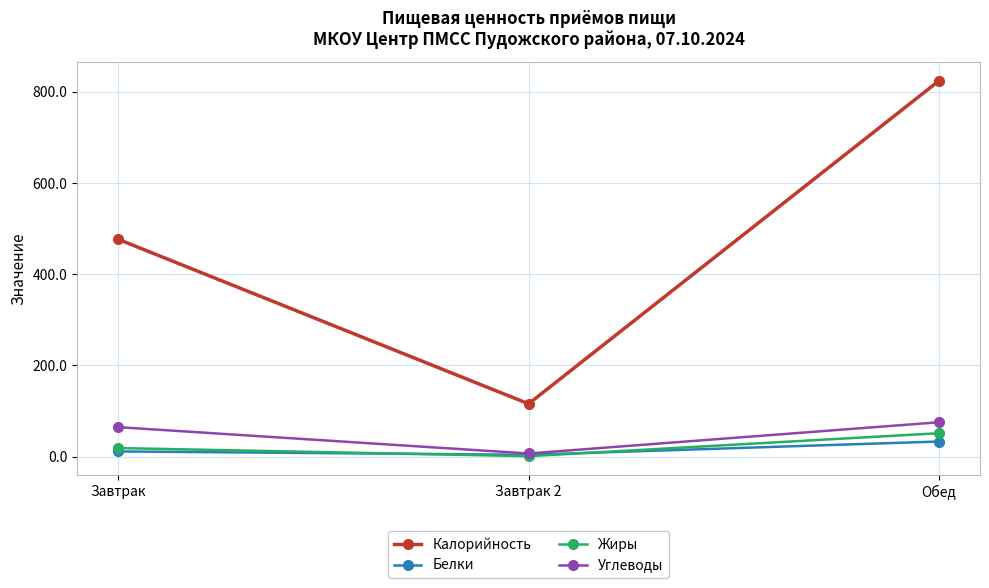

At which category is the sum across all series the highest?

Обед